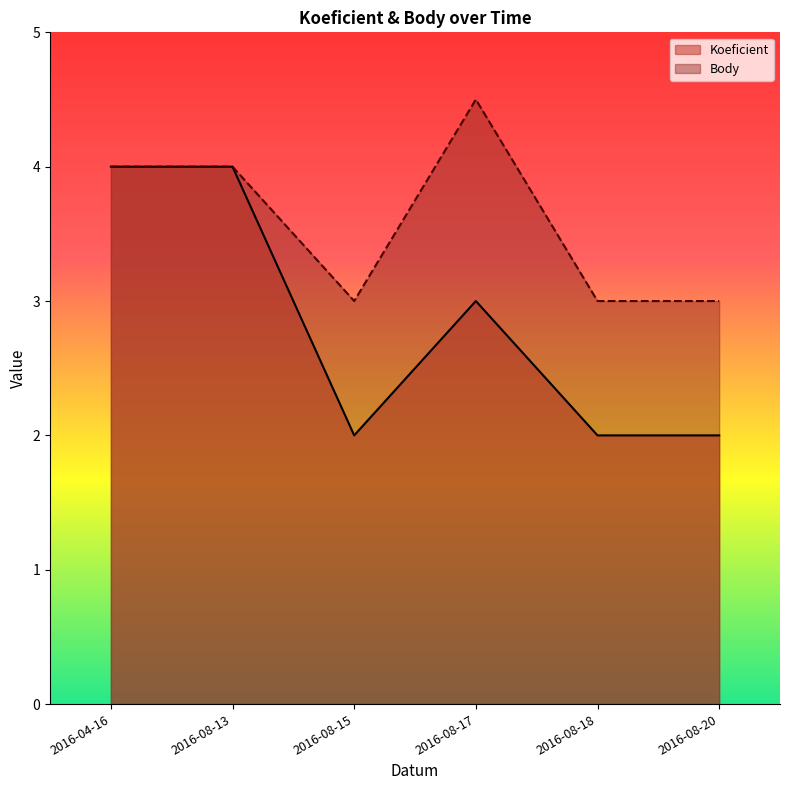

What is the highest value of the Koeficient series?

4.0